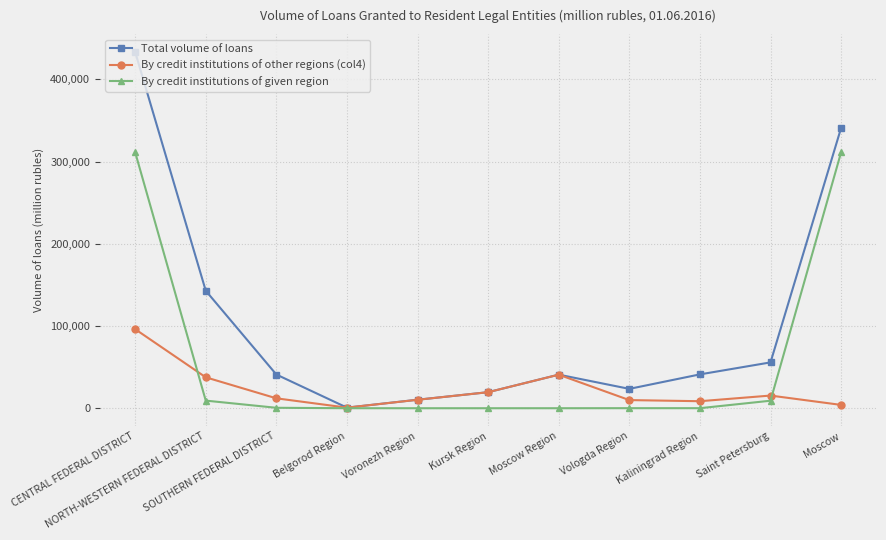

What is the difference between the By credit institutions of given region values at Kursk Region and NORTH-WESTERN FEDERAL DISTRICT?

9256